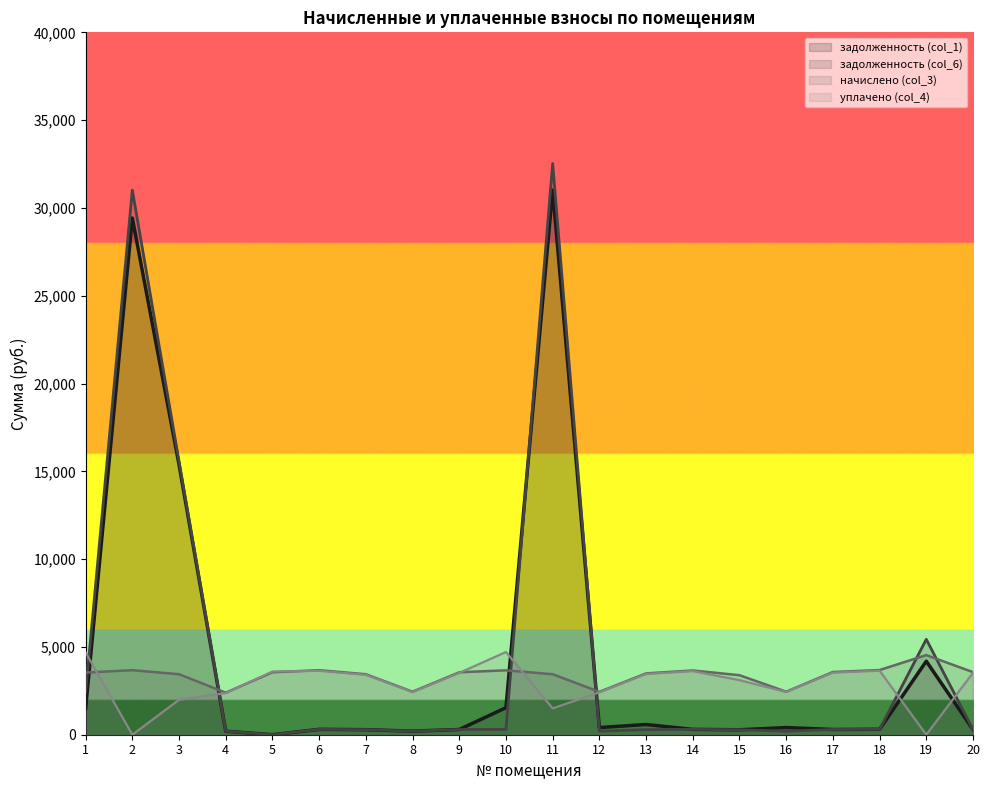

Which label corresponds to the smallest value in the chart?

5